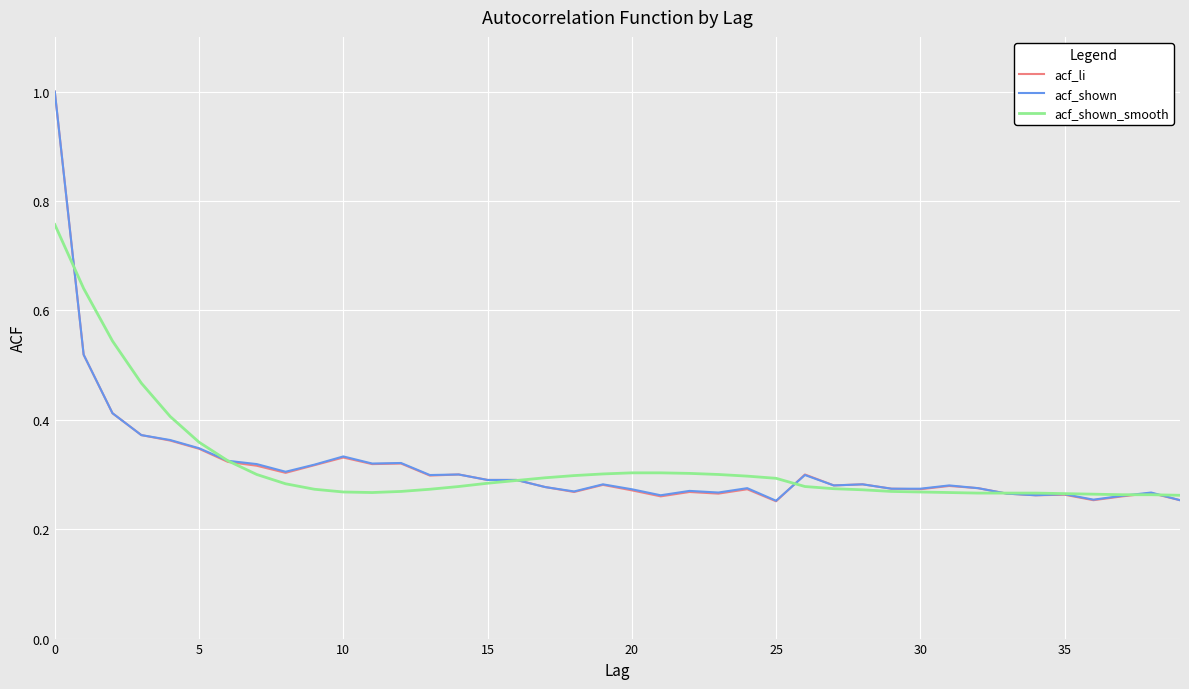

What is the maximum value shown in the chart?

1.0